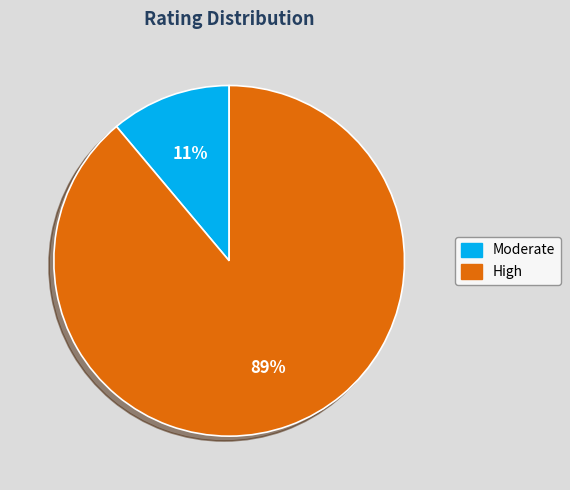

Is there a majority slice in this chart?

Yes